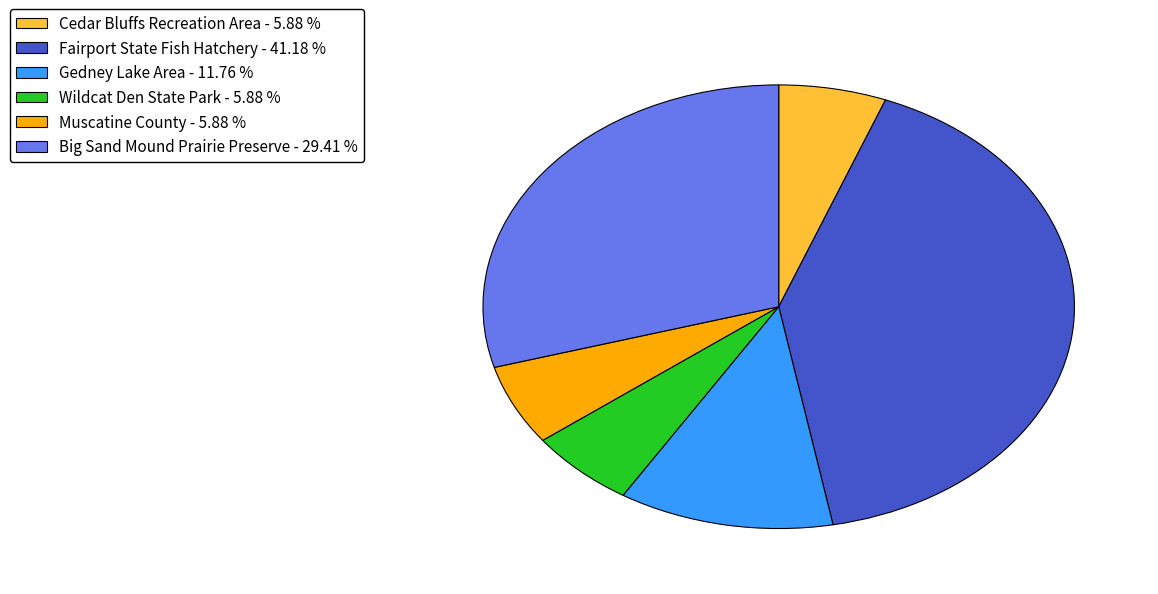

Does any single category account for the majority?

No